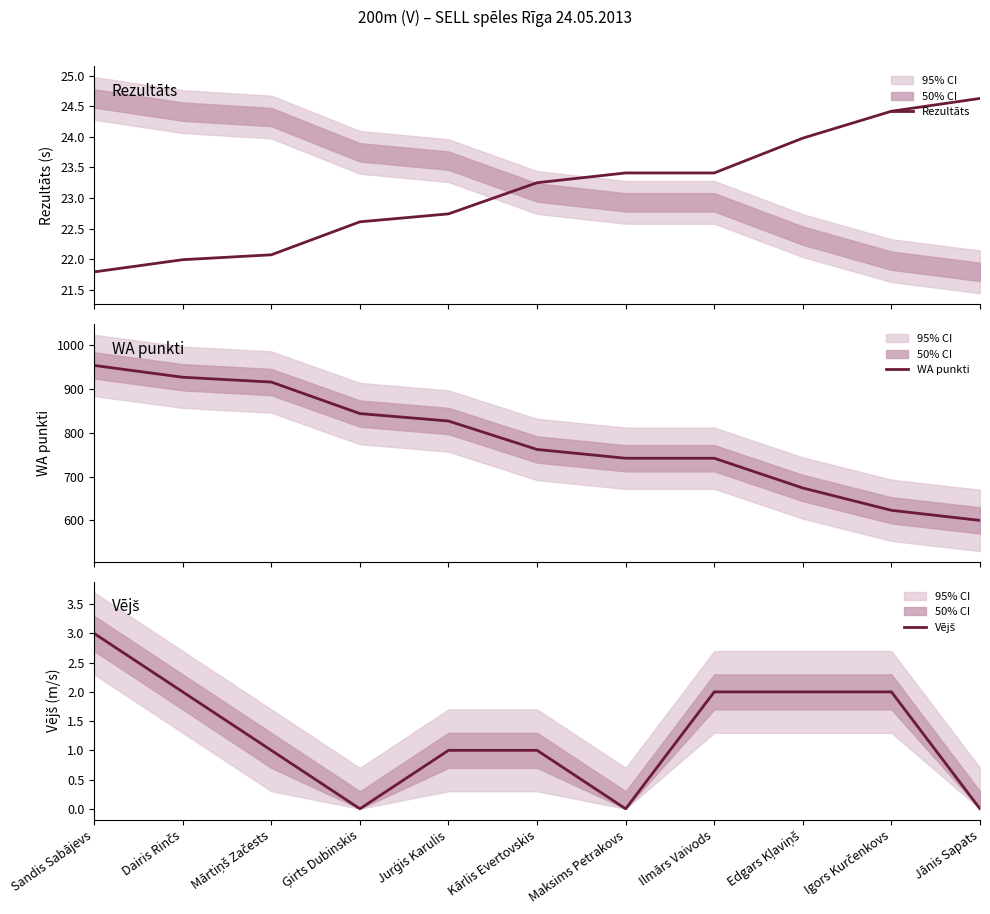

True or false: WA punkti has a value of 742.0 at Ilmārs Vaivods.

True